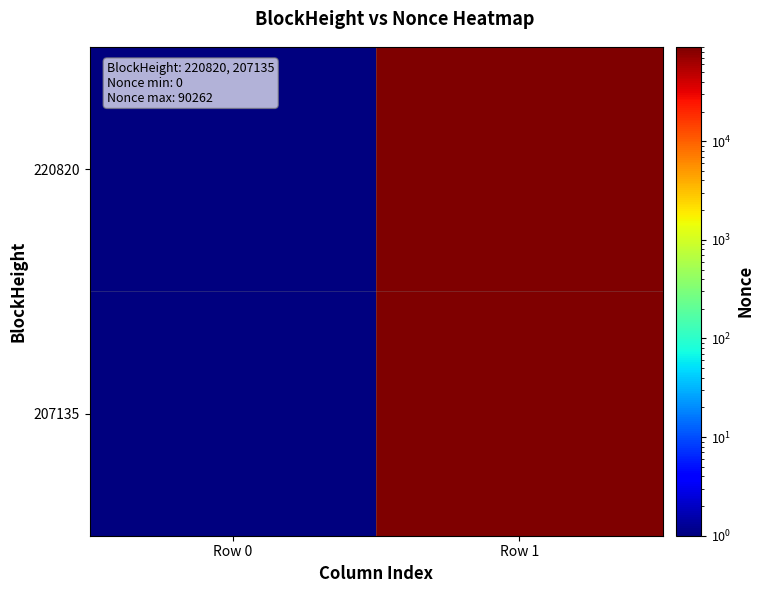

Which series has the largest range (max minus min)?

220820